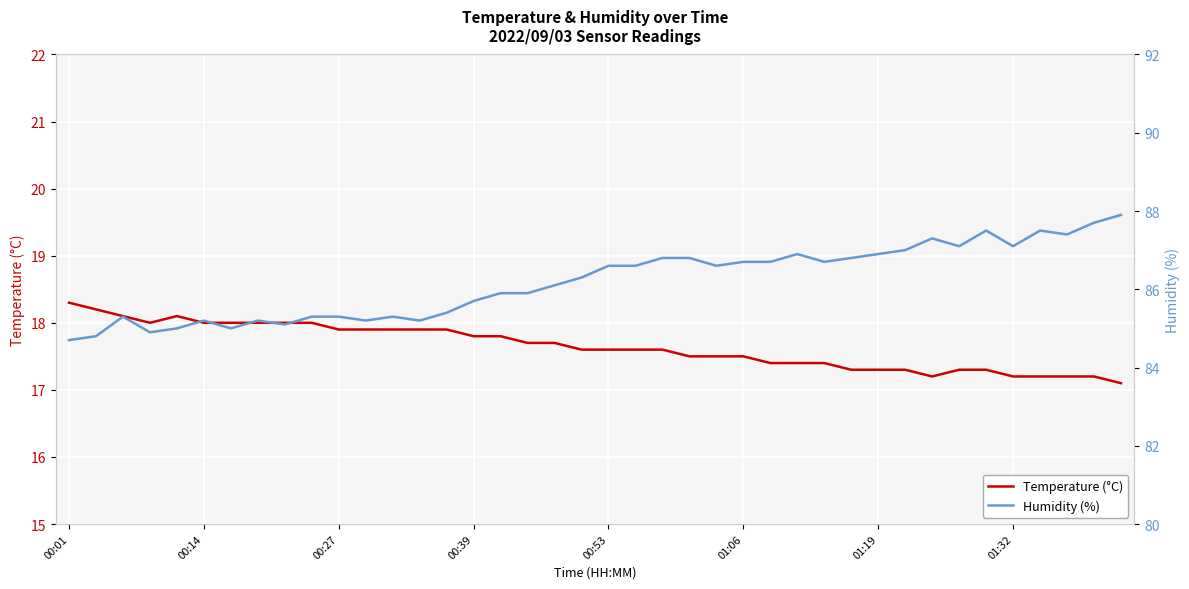

True or false: Temperature (°C) has a value of 26.3 at 00:53.

False